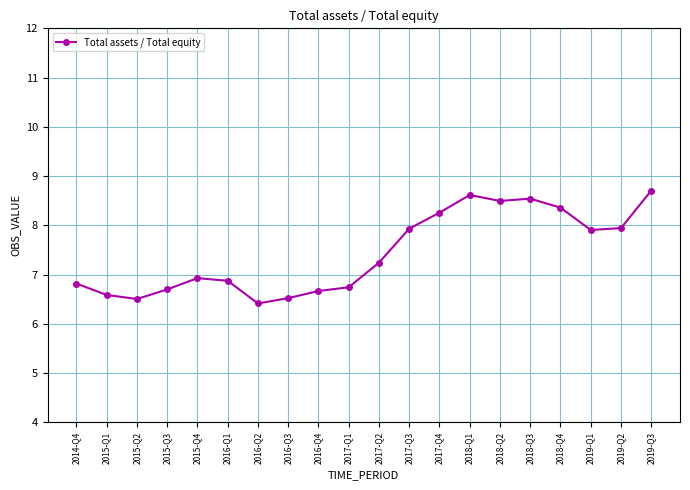

True or false: the data shows 1.9 at 2016-Q2.

False